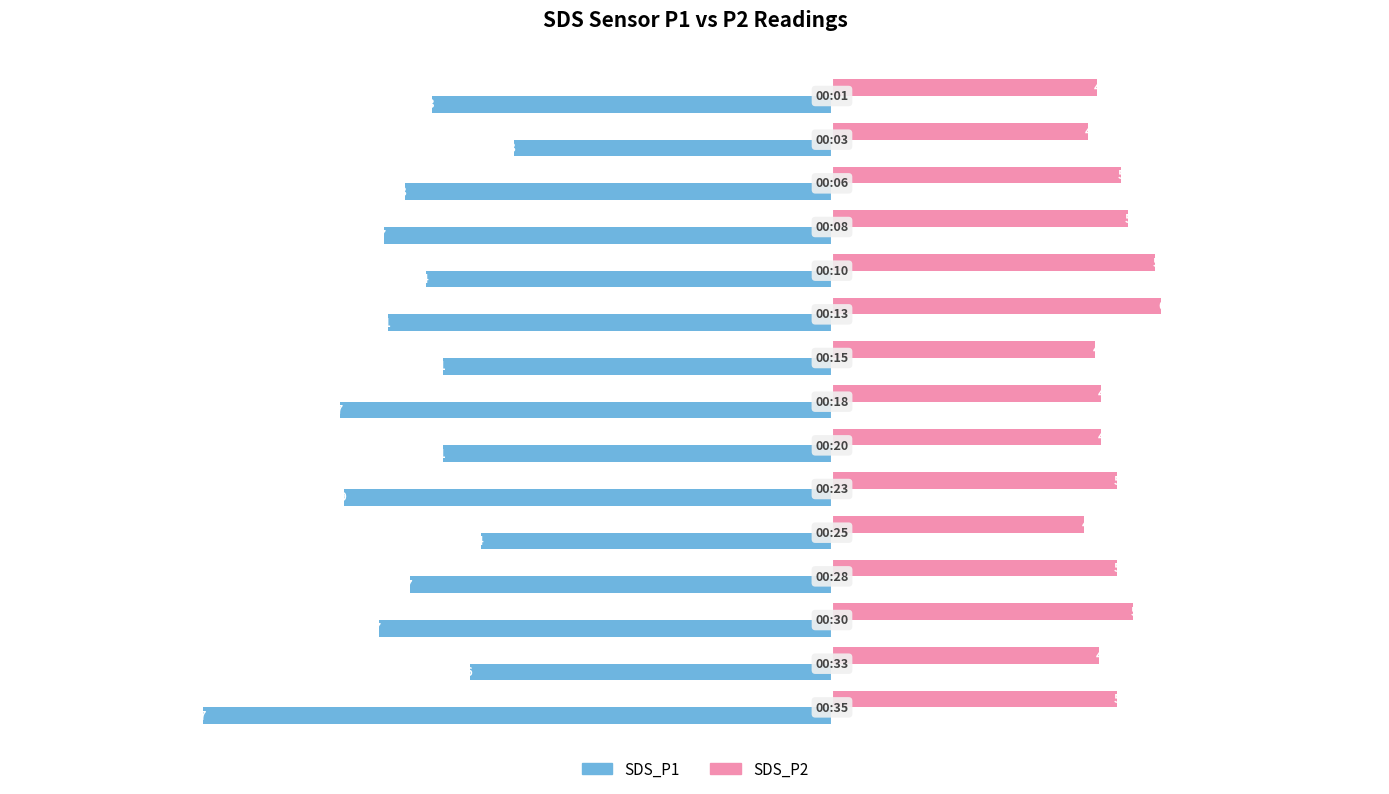

Which series has the largest total across all categories?

SDS_P2